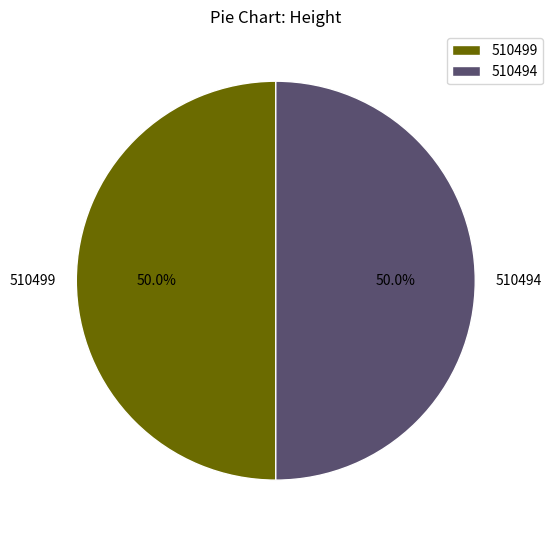

What is the ratio of the value at 510499 to the value at 510494?

1.0